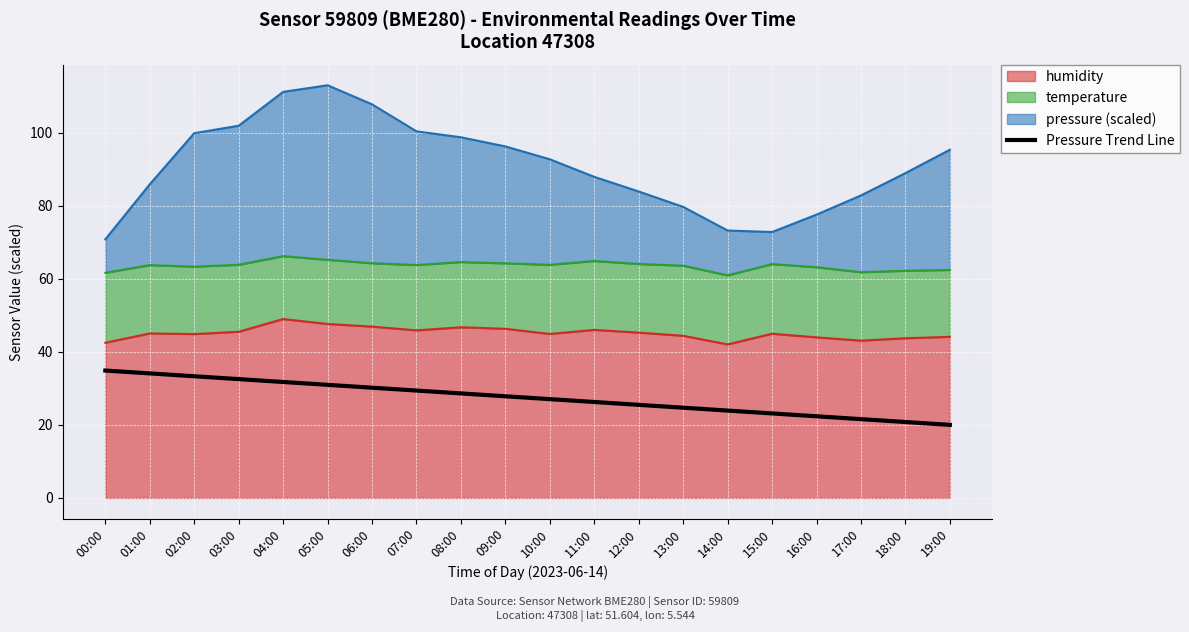

How many categories are shown in the chart?

20